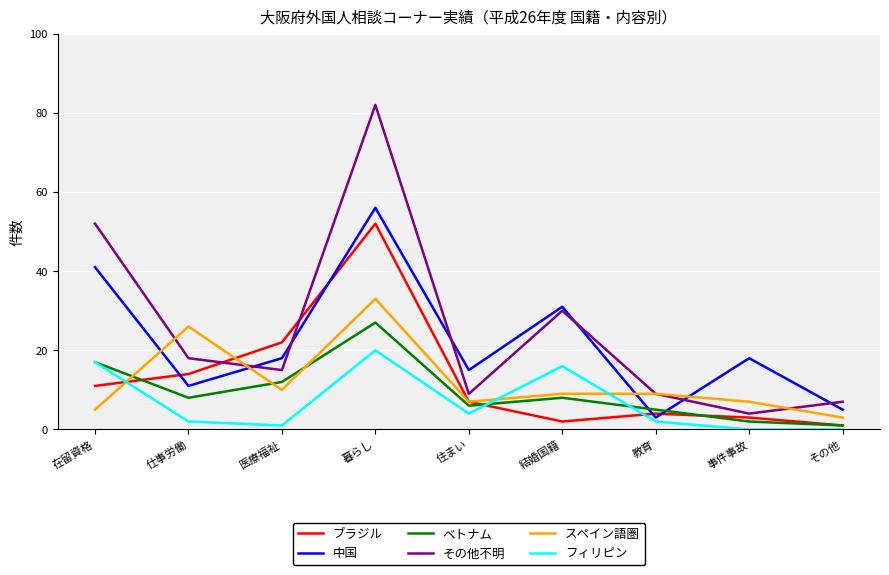

What position from the right is 結婚国籍?

4